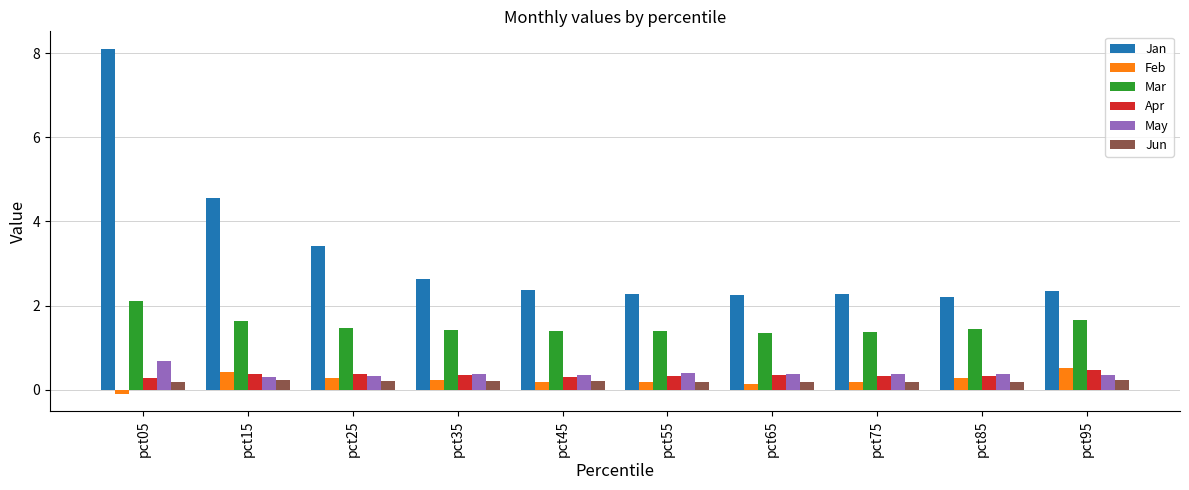

What is the highest value of the Apr series?

0.5